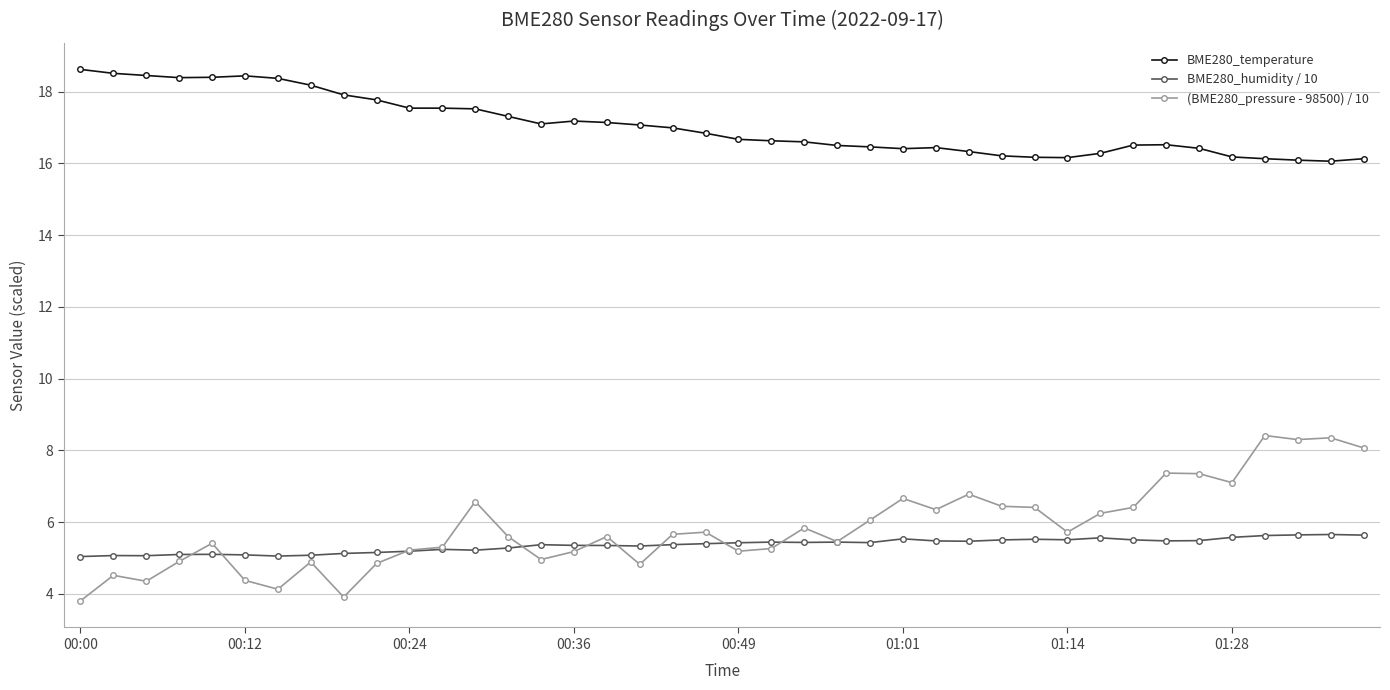

What is the value of the (BME280_pressure - 98500) / 10 point at the 10th from the left?

4.8